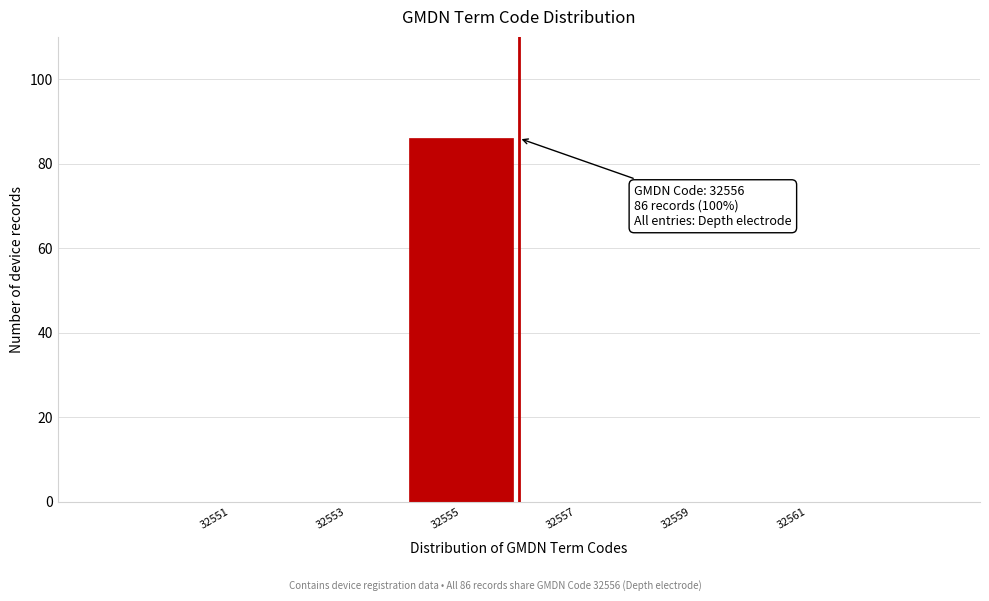

Reading left to right, extract all data points from this chart.

32551=0	32553=0	32555=86	32557=0	32559=0	32561=0